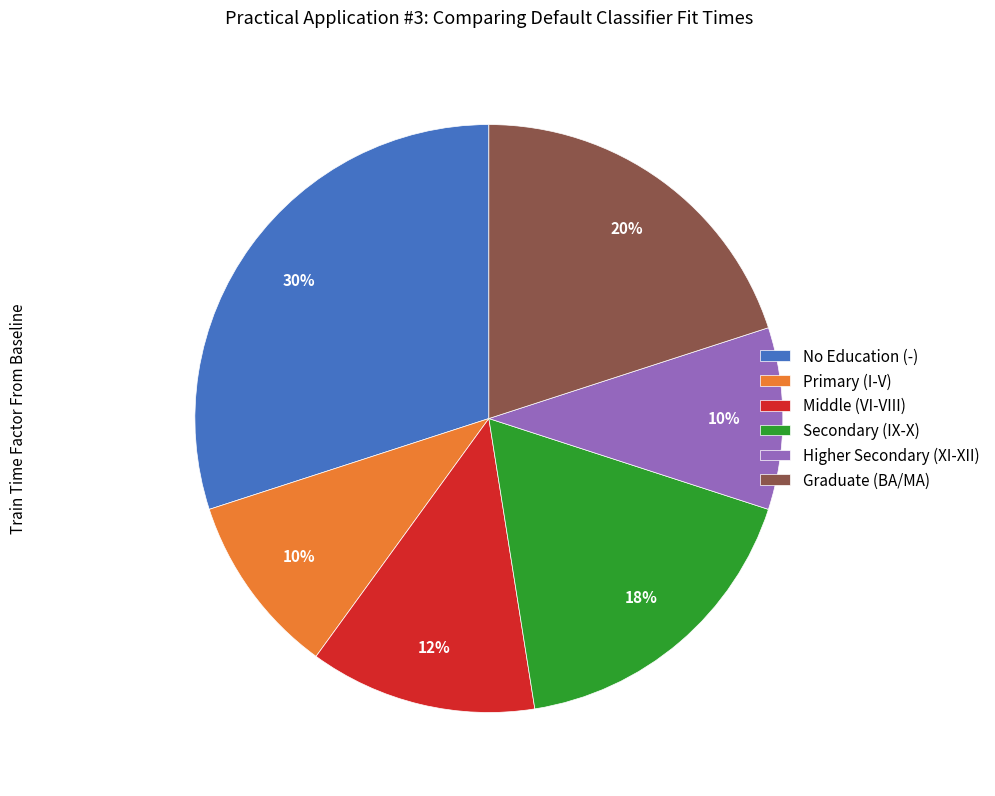

What is the largest slice in the pie chart?

No Education (-)